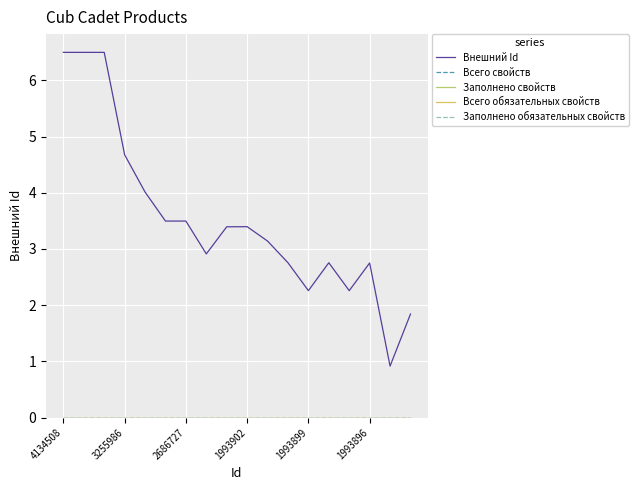

Is this an area chart (filled region under the line)?

No